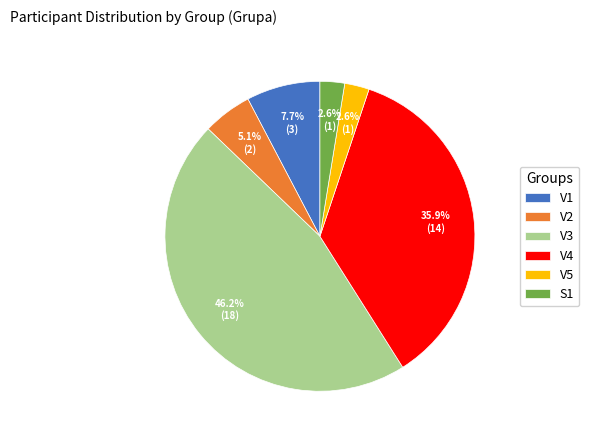

To the nearest percent, what portion does V3 represent?

46%